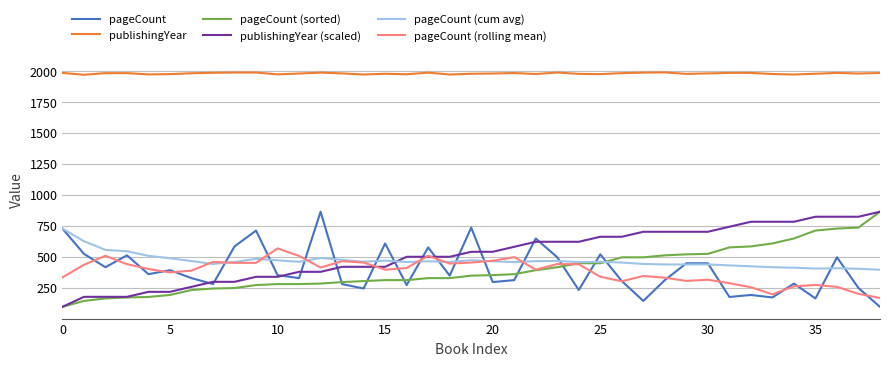

True or false: publishingYear and pageCount cross at least once.

False